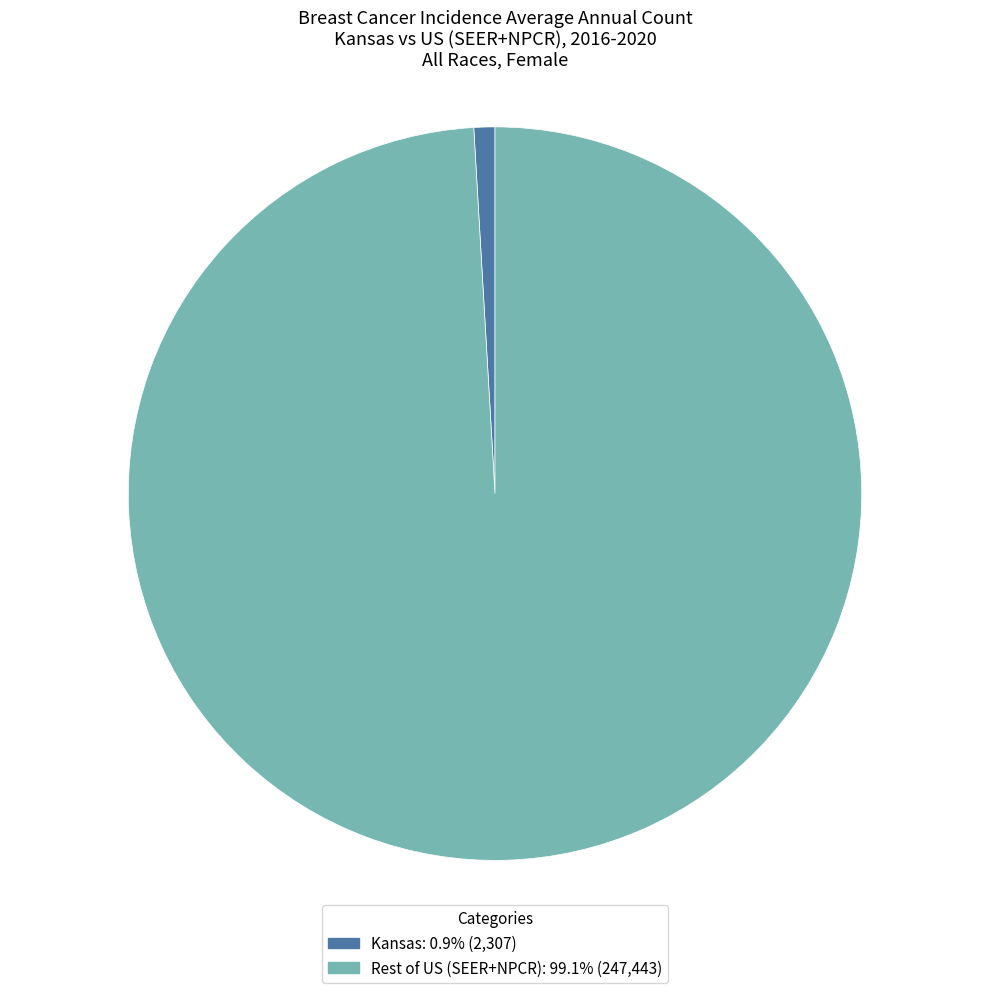

Is there a majority slice in this chart?

Yes